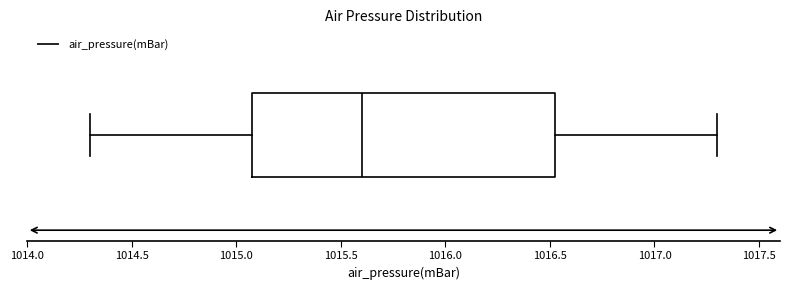

Transcribe this box plot: give where the median line is, the range the box spans, and where the two whiskers end, as read against the x-axis. The values are not printed on the chart, so give them approximately, as read against the axis.

median 1015.60, box 1015.10 to 1016.55, whiskers 1014.30 to 1017.30